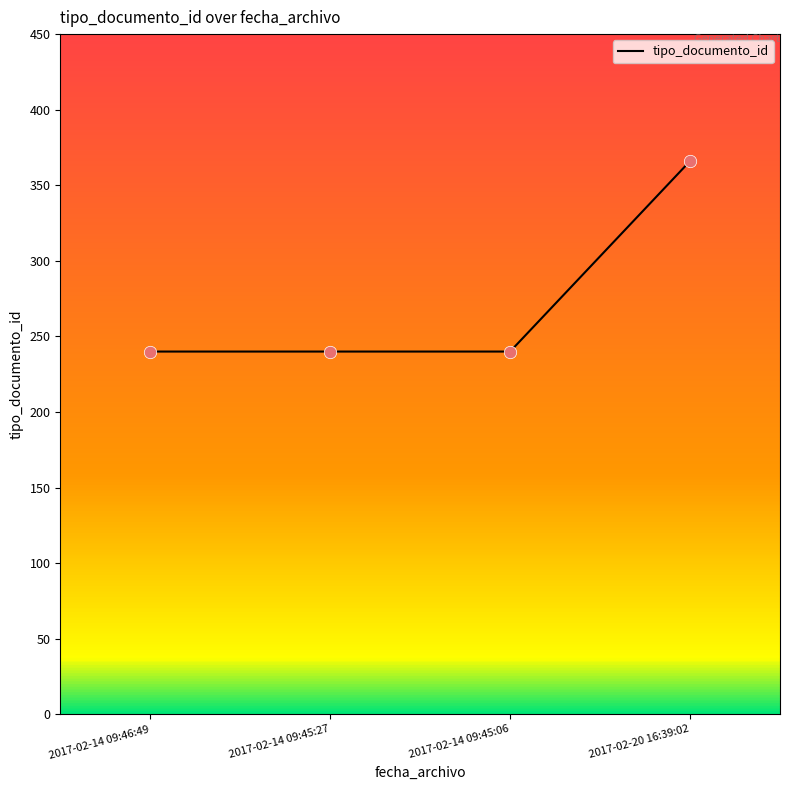

Which has a higher value, 2017-02-20 16:39:02 or 2017-02-14 09:45:06?

2017-02-20 16:39:02